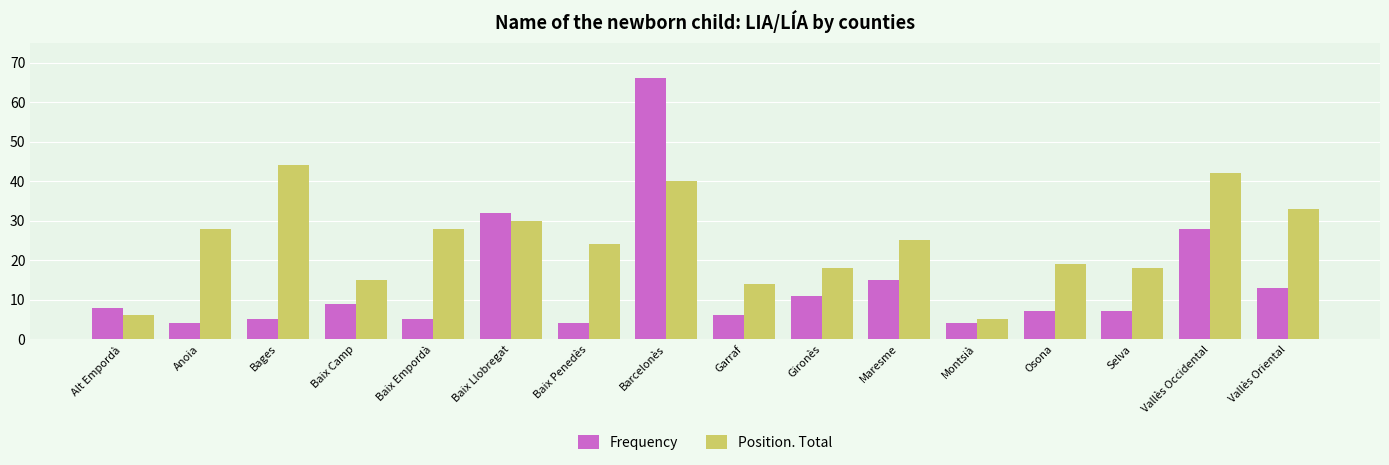

Which series has the largest range (max minus min)?

Frequency